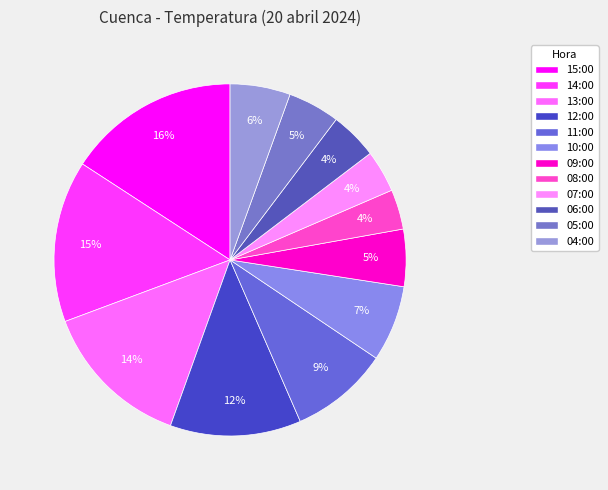

How many slices are in this pie chart?

12